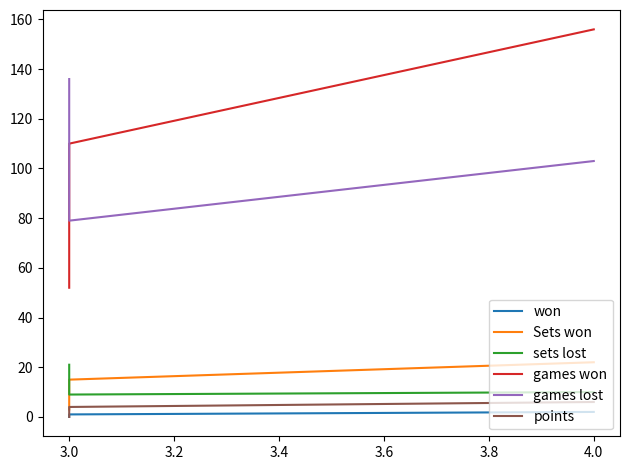

What is the approximate value of games won at 3.0, to the nearest 10?

110